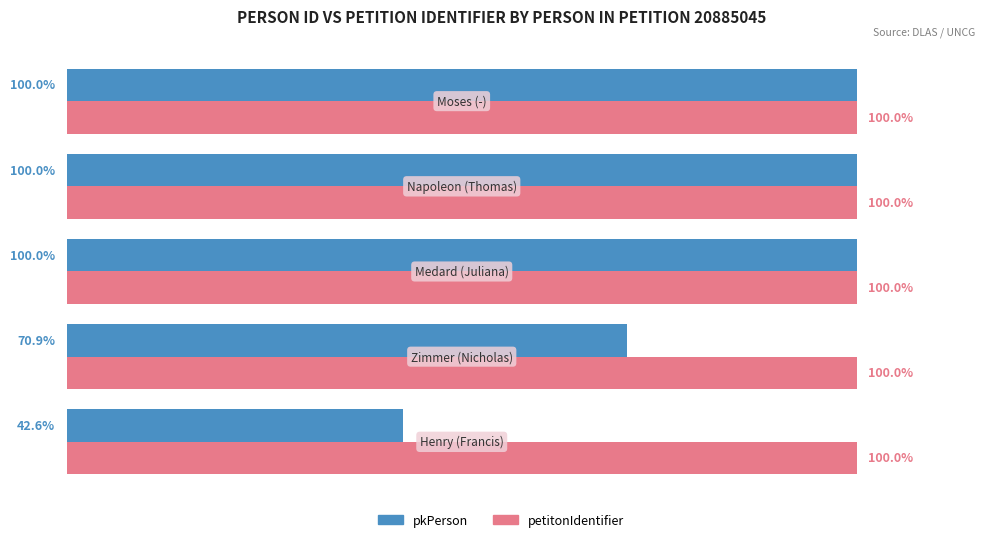

Which series has the widest spread of values?

pkPerson